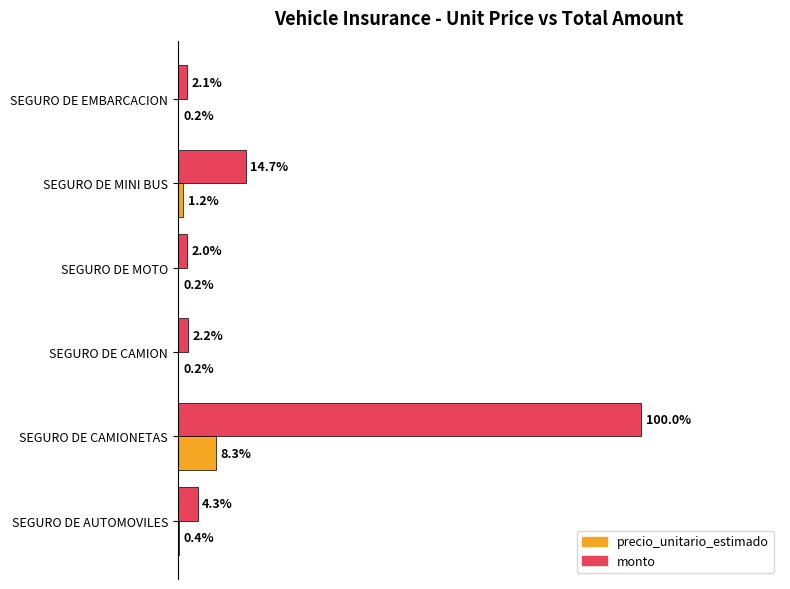

What are all the series names shown in the legend?

precio_unitario_estimado, monto